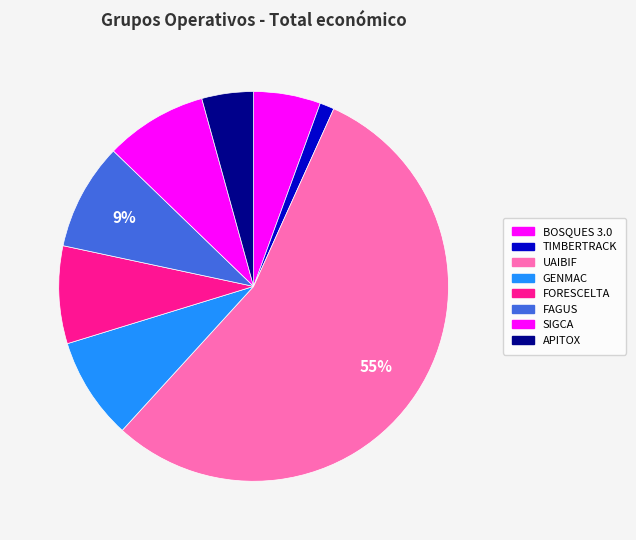

How many segments does this pie chart have?

8